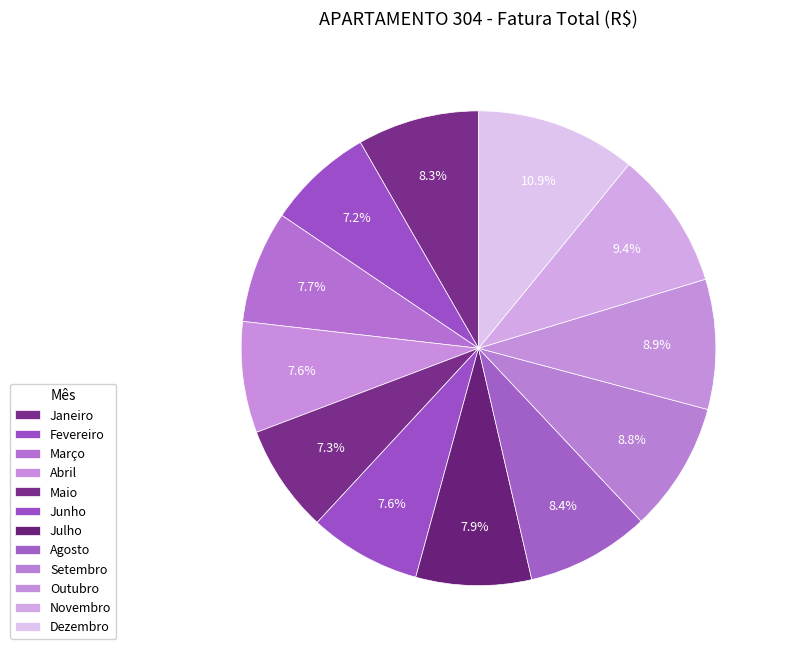

The Agosto slice represents 16% of the pie. True or false?

False